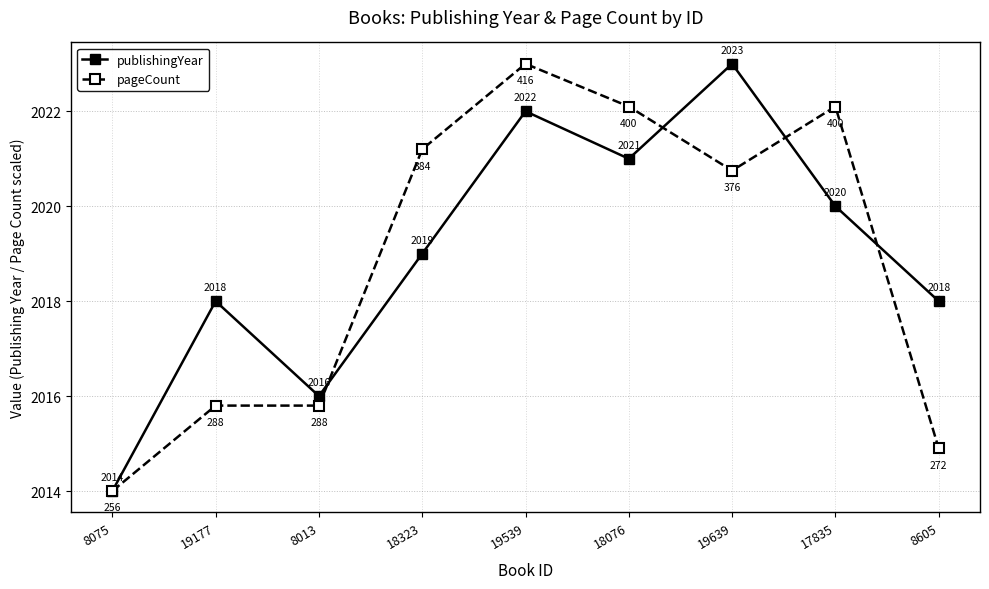

Between 18323 and 19639, which series saw the biggest shift?

publishingYear